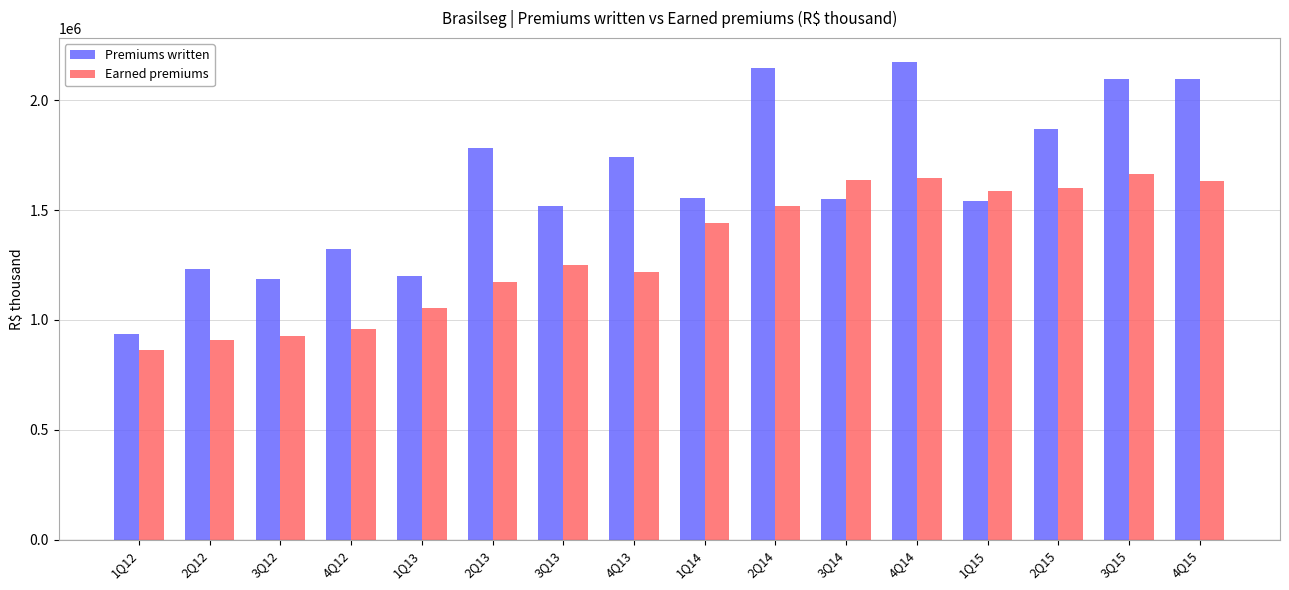

How many data points in Earned premiums are less than 1442834?

8